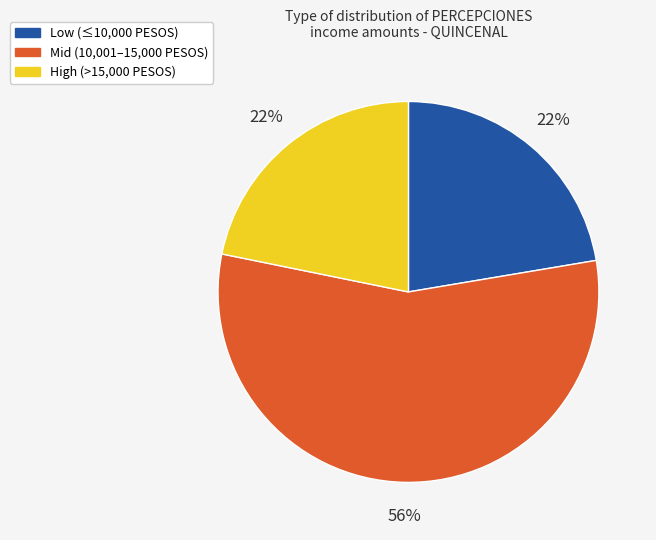

Does any single category account for the majority?

Yes